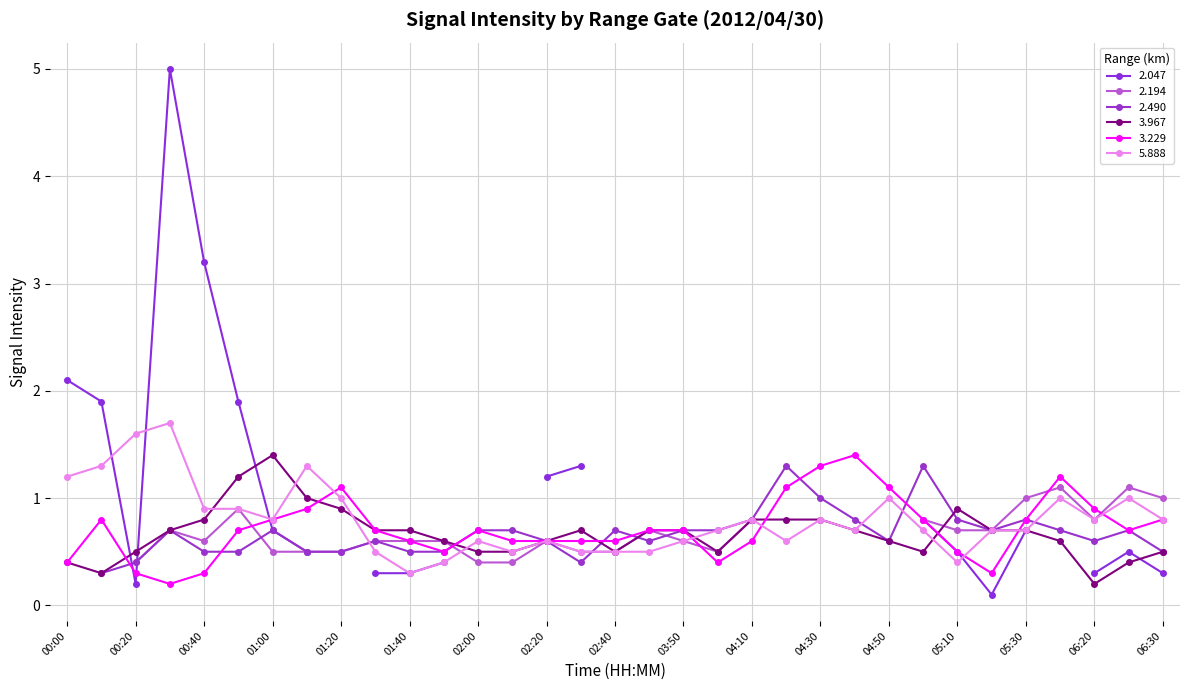

Is it true that 3.229 equals 1.2 at 00:50?

False